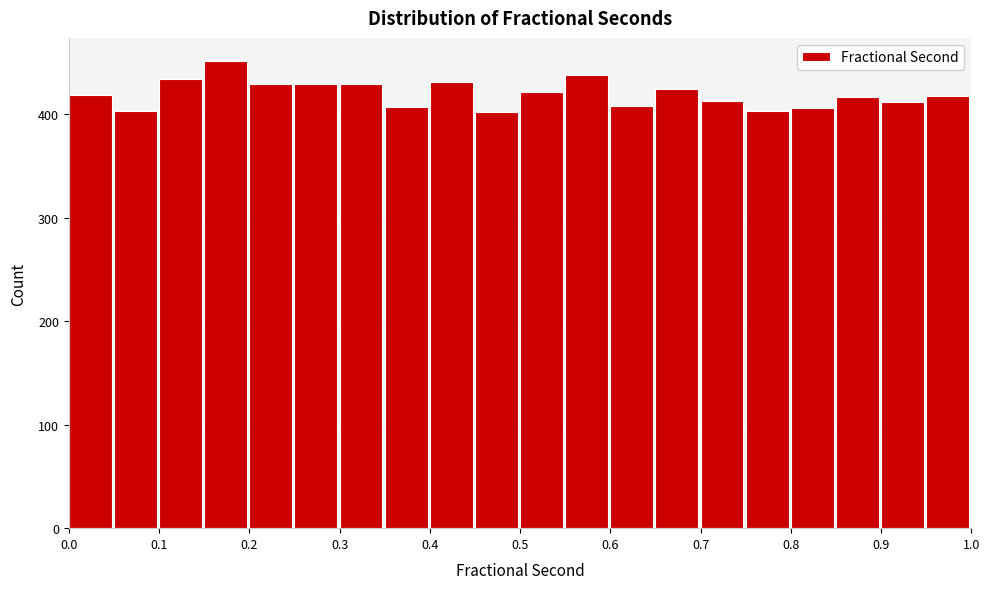

Reading left to right, transcribe this chart: for each bar, give the range it covers on the x-axis and its height. The values are not printed on the chart, so give them approximately, as read against the axis.

0.00 to 0.05: 420
0.05 to 0.10: 400
0.10 to 0.15: 430
0.15 to 0.20: 450
0.20 to 0.25: 430
0.25 to 0.30: 430
0.30 to 0.35: 430
0.35 to 0.40: 410
0.40 to 0.45: 430
0.45 to 0.50: 400
0.50 to 0.55: 420
0.55 to 0.60: 440
0.60 to 0.65: 410
0.65 to 0.70: 420
0.70 to 0.75: 410
0.75 to 0.80: 400
0.80 to 0.85: 410
0.85 to 0.90: 420
0.90 to 0.95: 410
0.95 to 1.00: 420